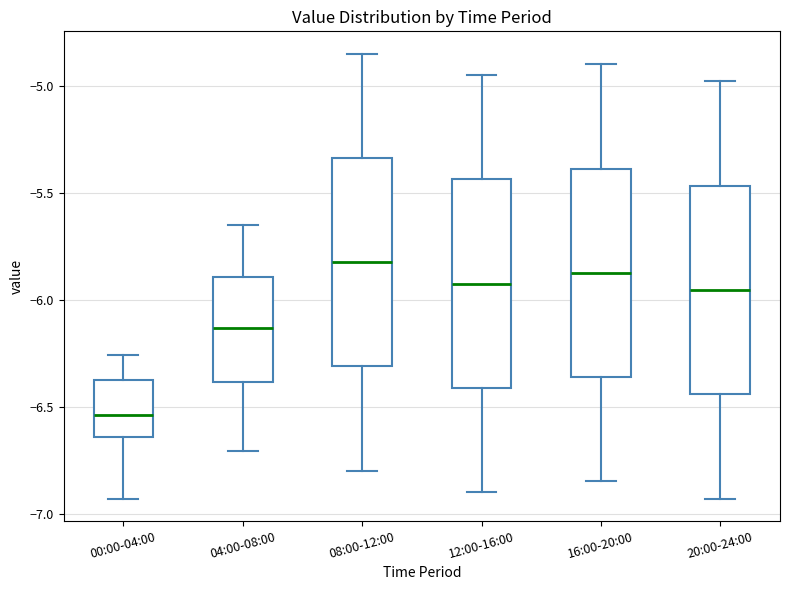

Reading left to right, read every box against the y-axis: the position of its median line, the range the box covers, and the ends of its whiskers. The values are not printed on the chart, so give them approximately, as read against the axis.

00:00-04:00: median -6.55, box -6.65 to -6.40, whiskers -6.95 to -6.25
04:00-08:00: median -6.15, box -6.40 to -5.90, whiskers -6.70 to -5.65
08:00-12:00: median -5.80, box -6.30 to -5.35, whiskers -6.80 to -4.85
12:00-16:00: median -5.90, box -6.40 to -5.45, whiskers -6.90 to -4.95
16:00-20:00: median -5.85, box -6.35 to -5.40, whiskers -6.85 to -4.90
20:00-24:00: median -5.95, box -6.45 to -5.45, whiskers -6.95 to -5.00